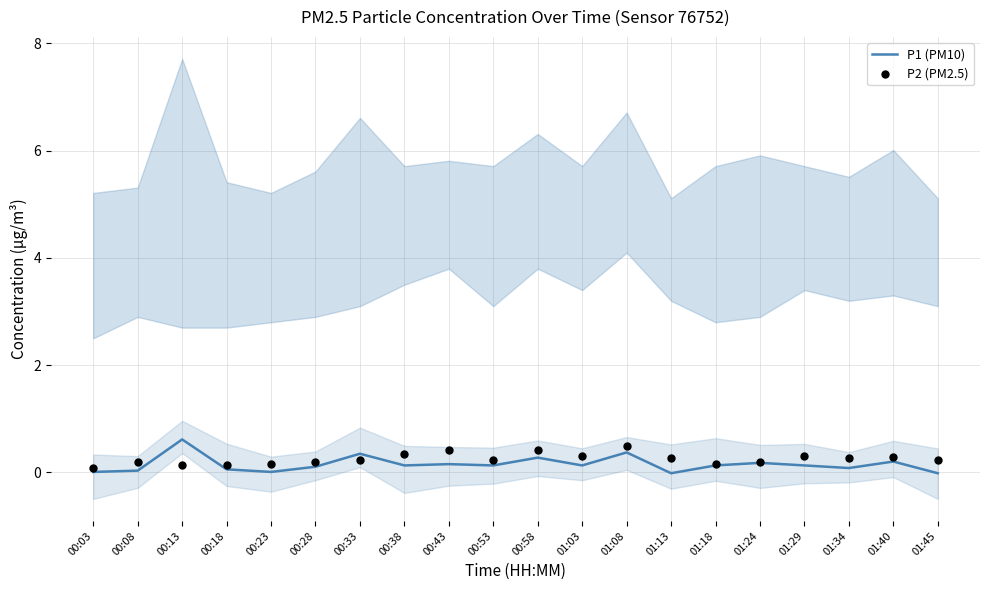

Is the value of P1 (PM10) at 01:08 greater than the value of P2 (PM2.5) at 00:18?

Yes